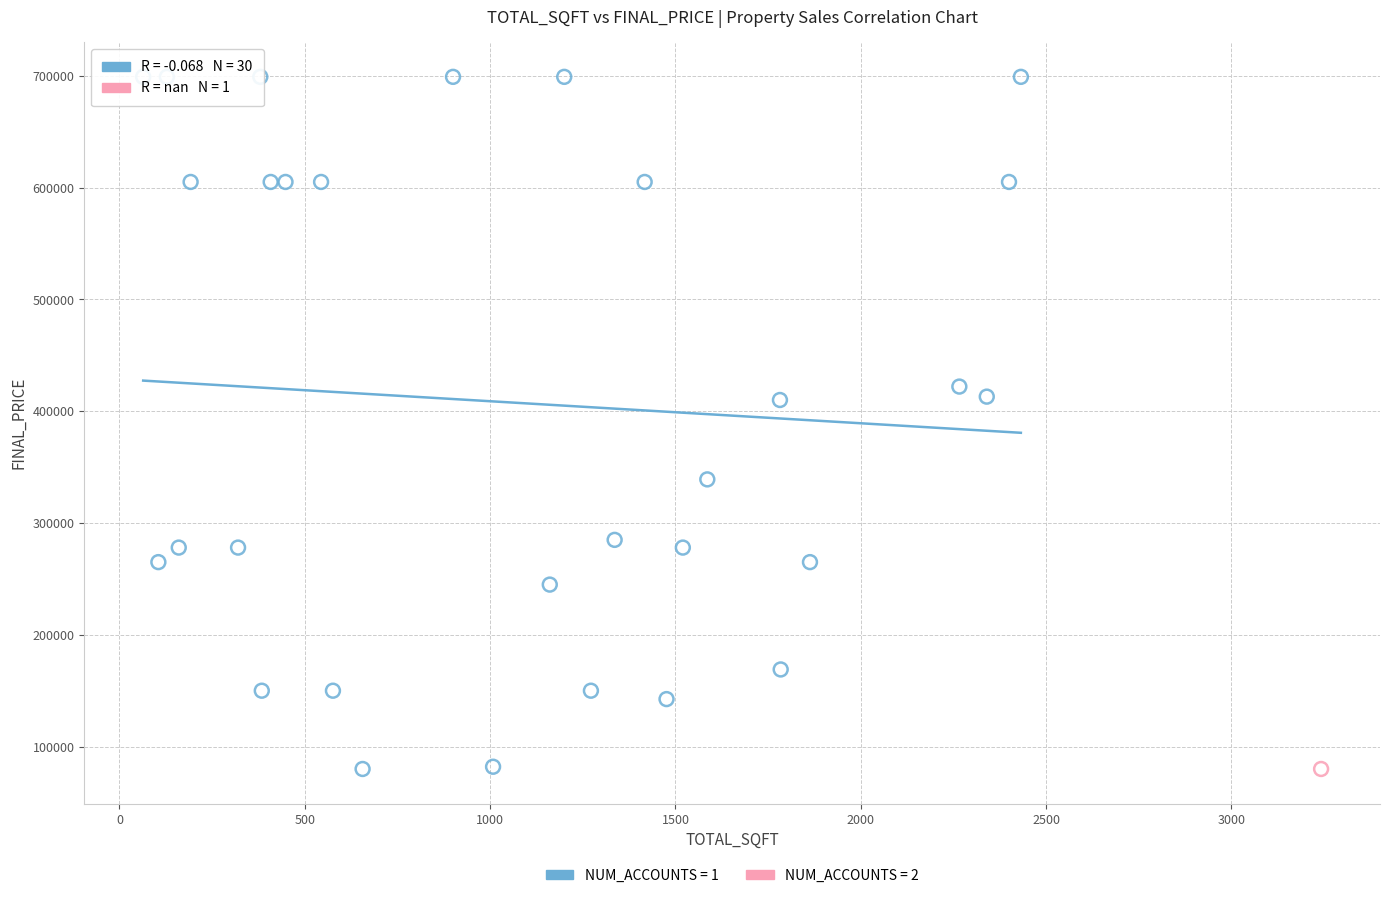

What are all the series names shown in the legend?

NUM_ACCOUNTS = 1, NUM_ACCOUNTS = 2